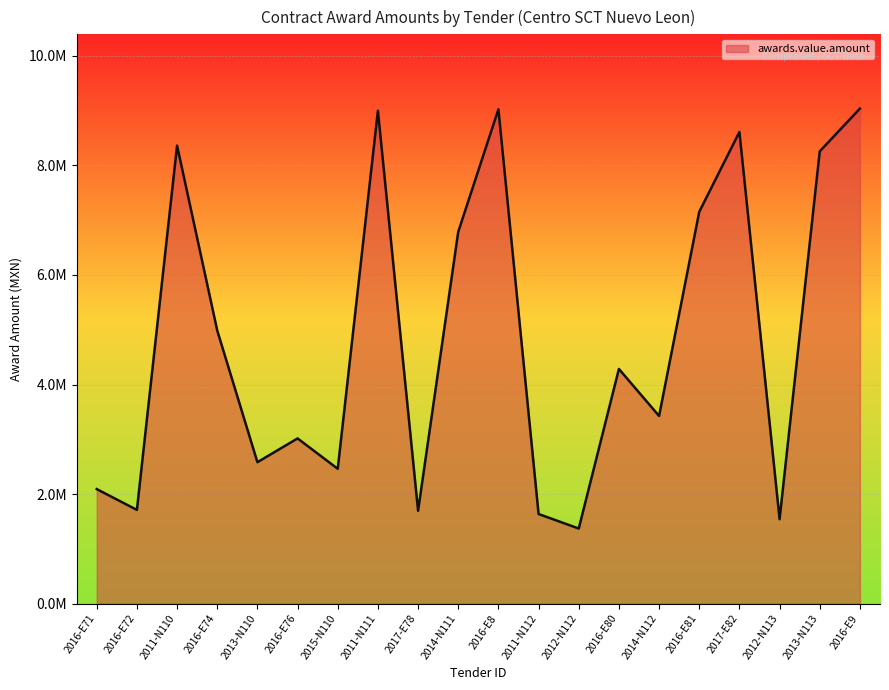

Does the chart have visible grid lines?

Yes